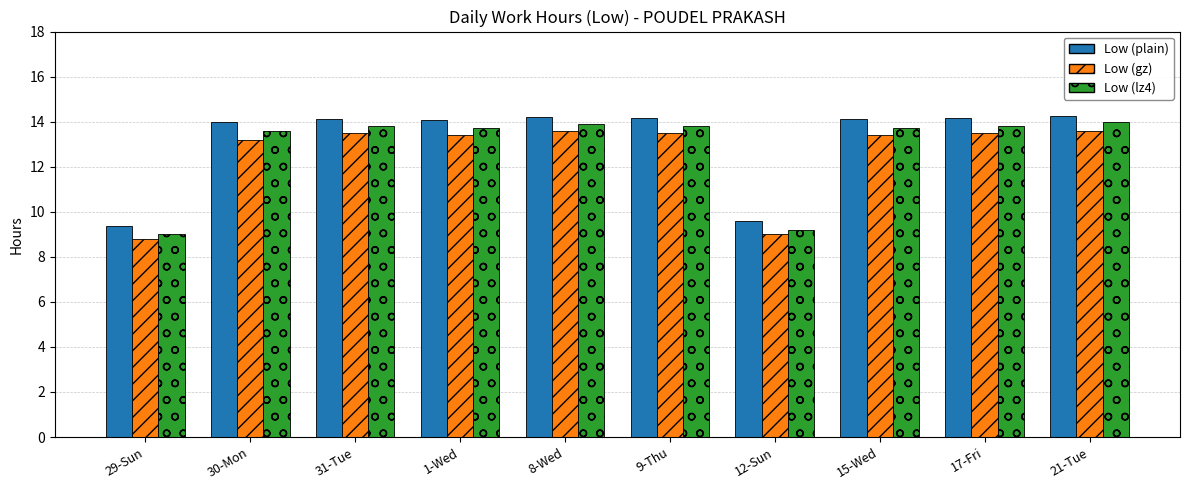

What is the lowest value of the Low (gz) series?

8.8